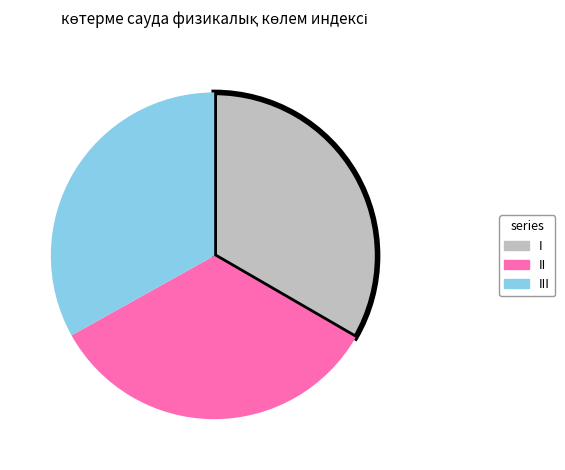

Do III and II together represent more than half of the pie?

Yes